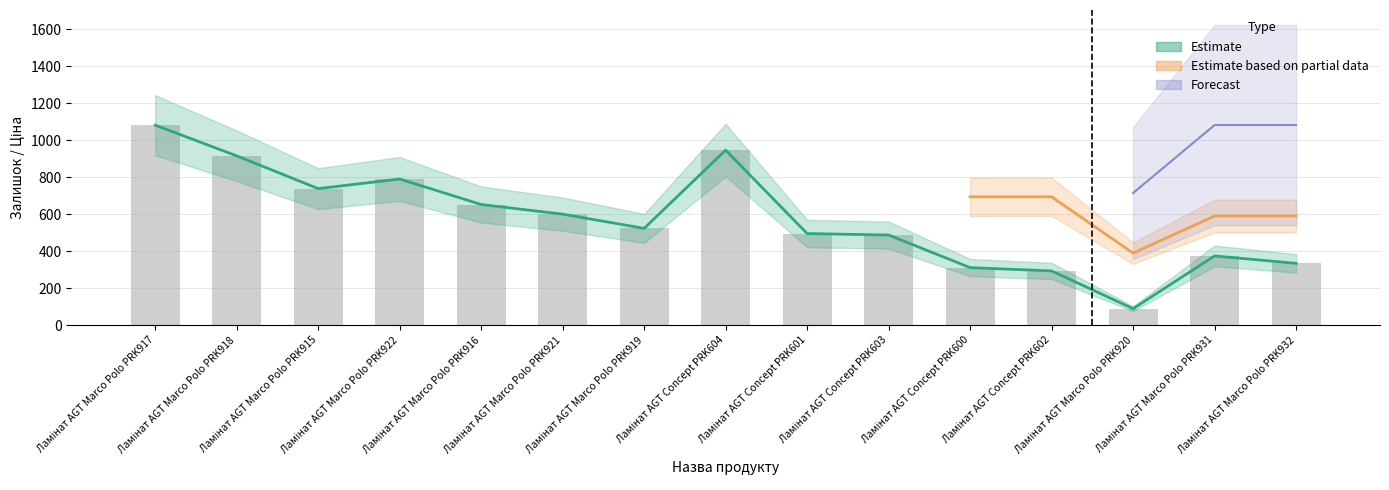

Which series has the largest range (max minus min)?

Estimate